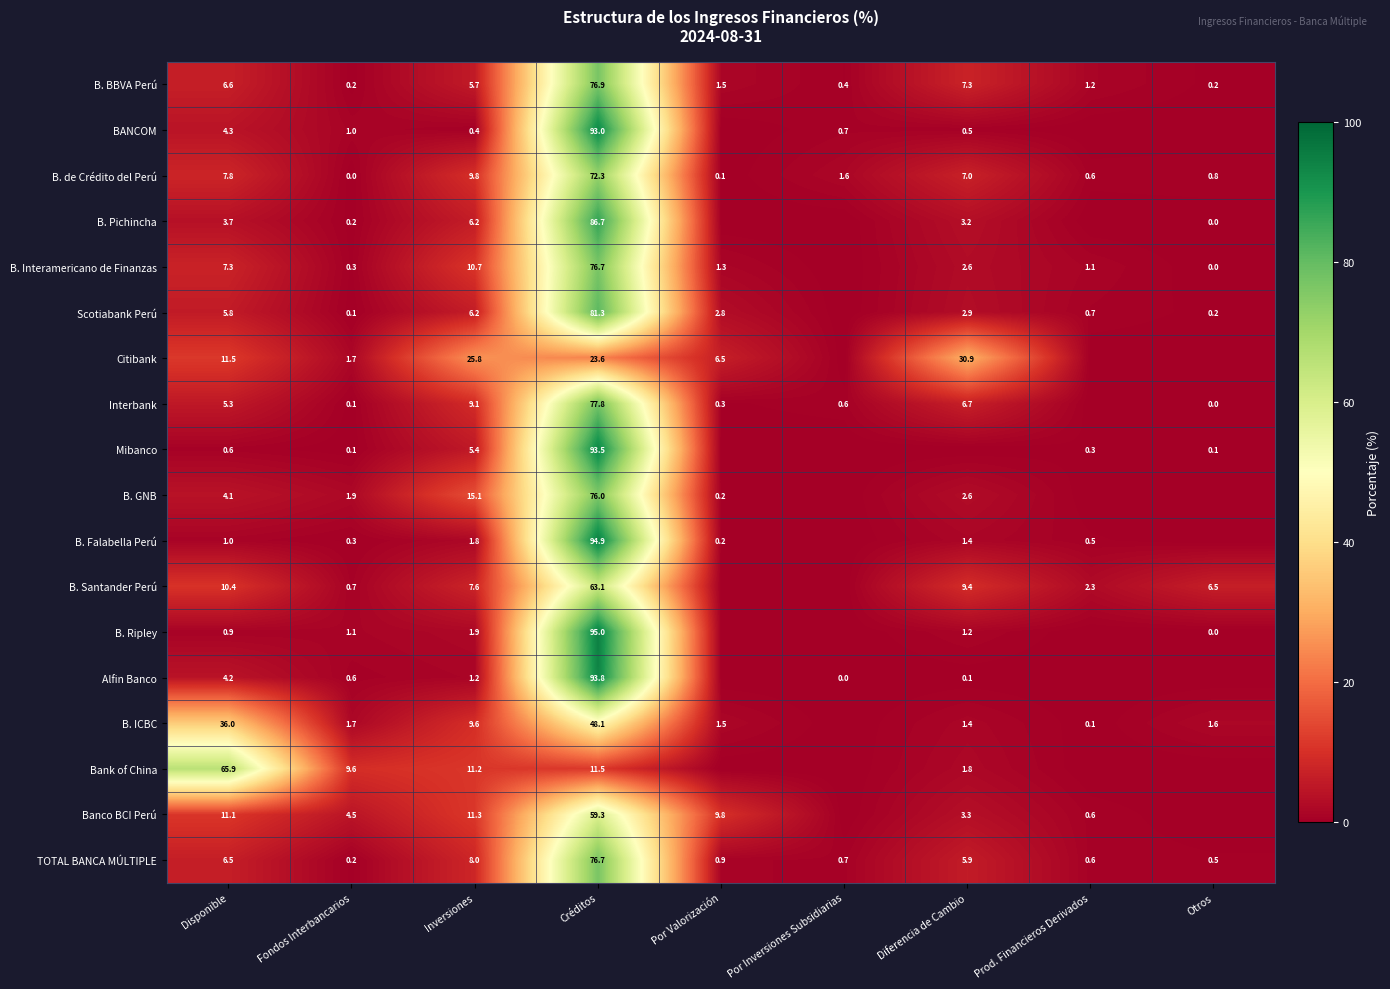

What is the difference between the B. Pichincha values at Otros and Créditos?

86.6